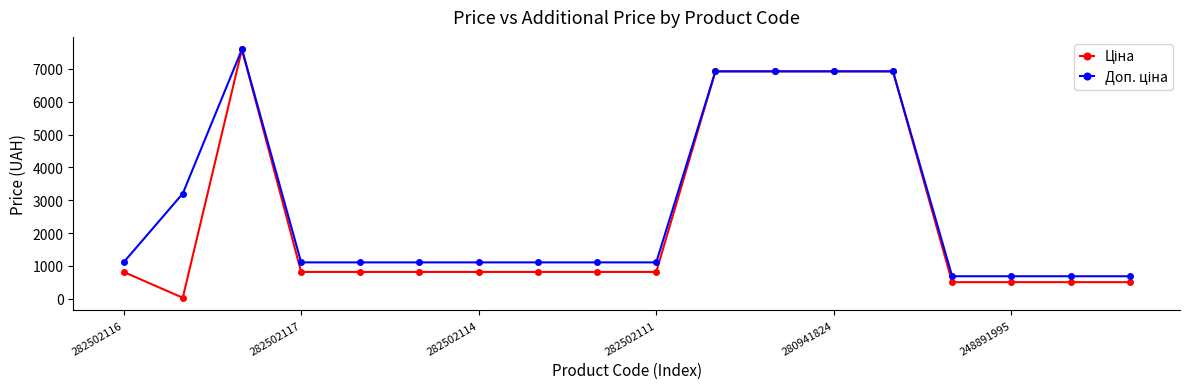

At how many categories does at least one series exceed 2944?

6